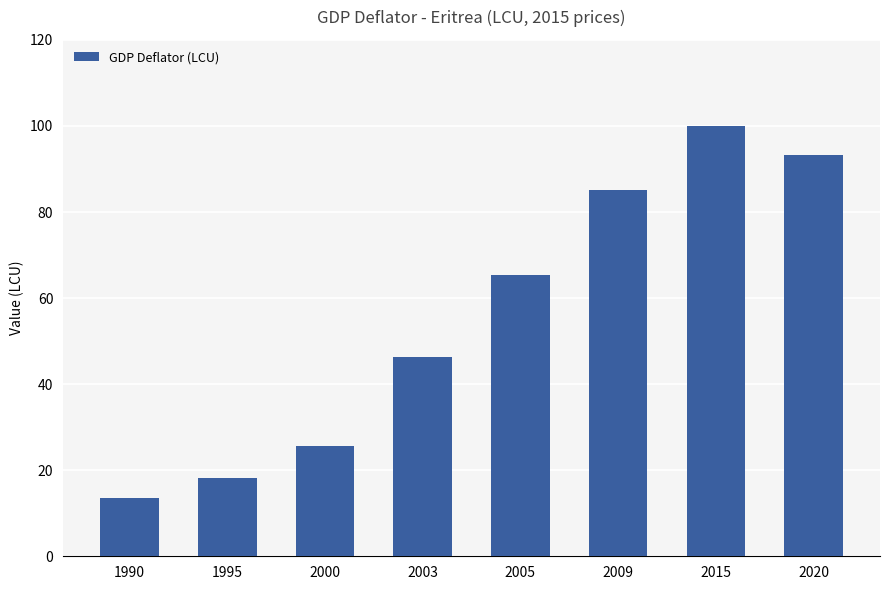

List the labels in order of value, largest first.

2015, 2020, 2009, 2005, 2003, 2000, 1995, 1990